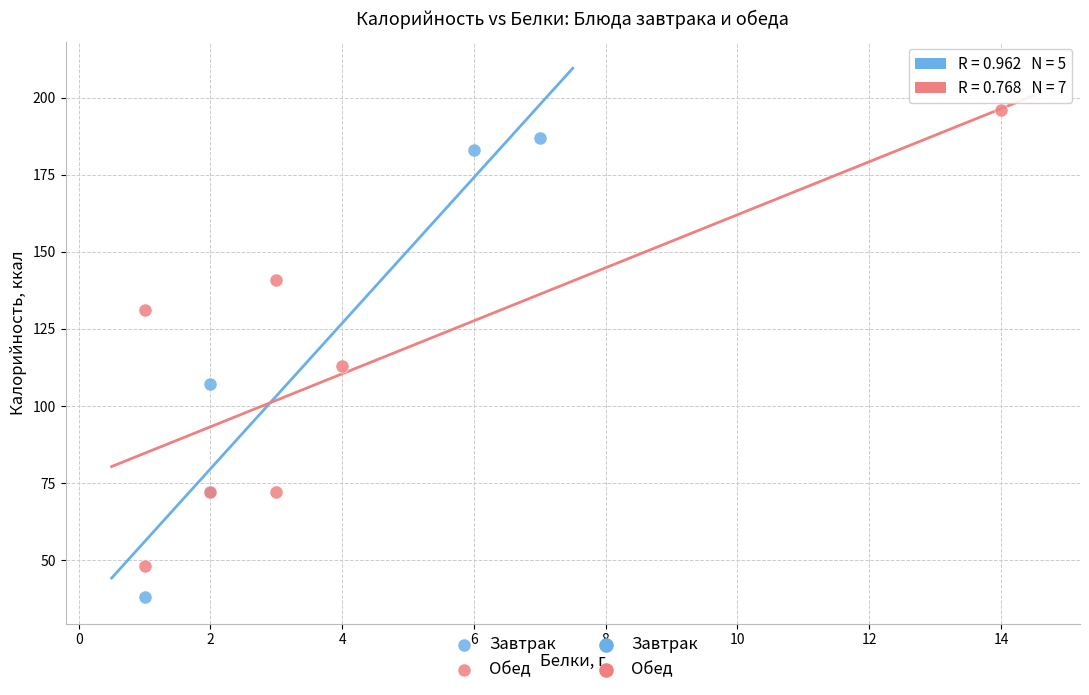

Which series reaches the minimum Y coordinate?

Завтрак